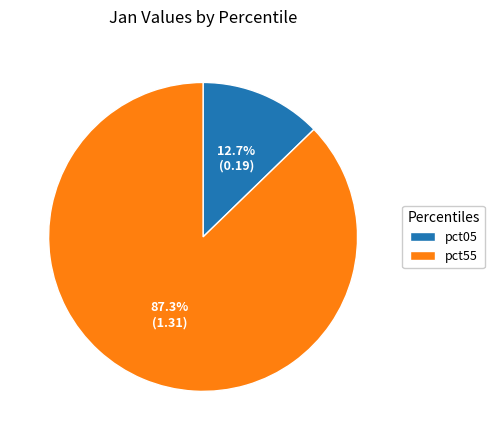

Which category has the biggest portion of the pie?

pct55